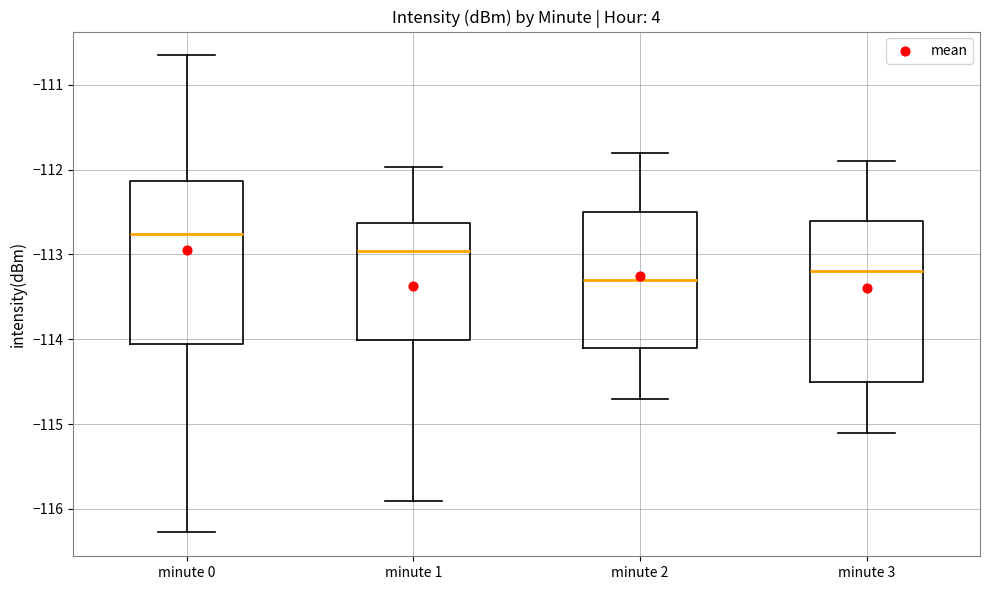

Which box has the lowest median line?

minute 2